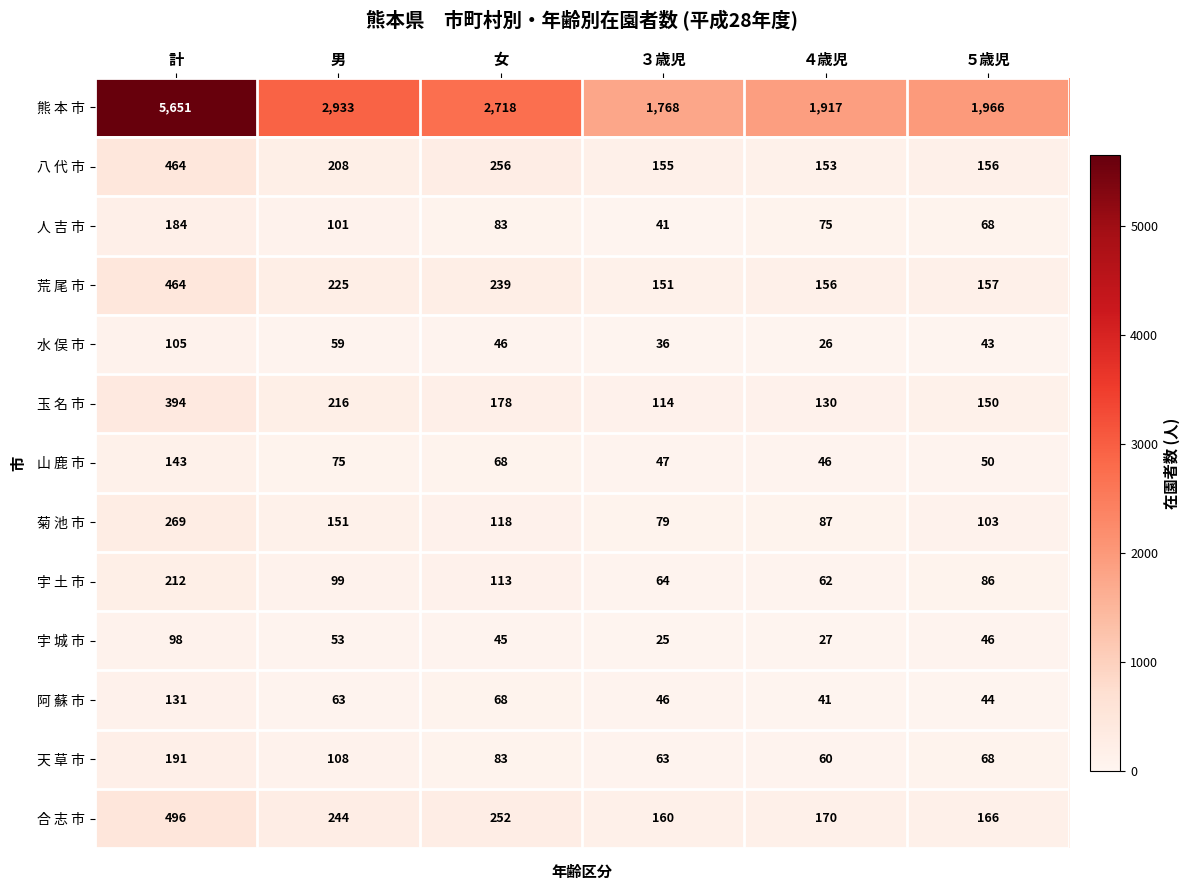

What is the maximum value for 天 草 市?

191